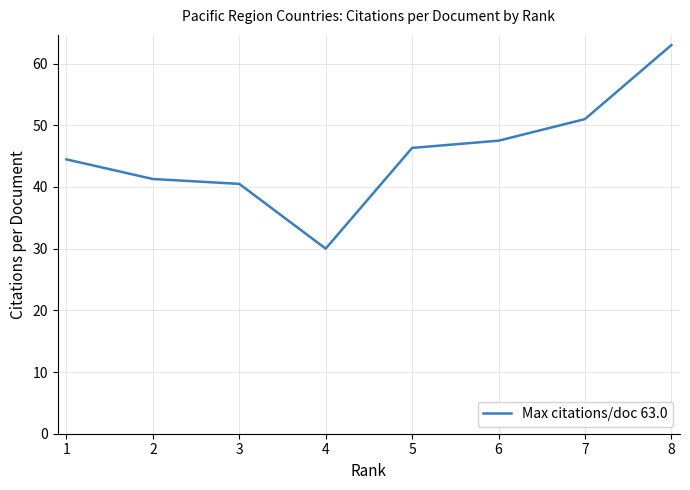

What is the difference between the maximum and minimum values?

33.0